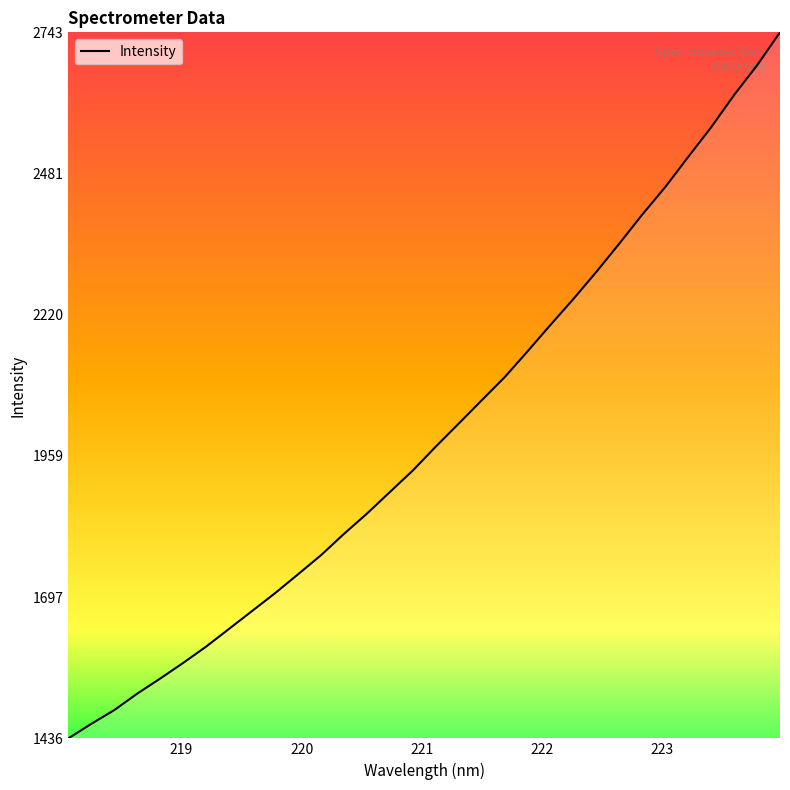

What is the greatest value displayed?

2743.1